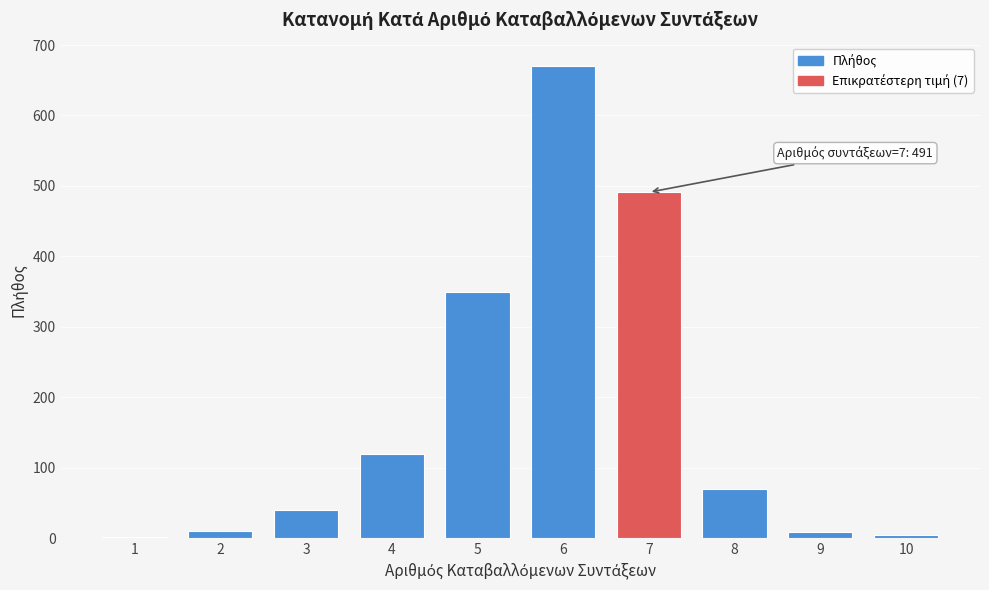

What is the change in value from 6 to 7?

-179